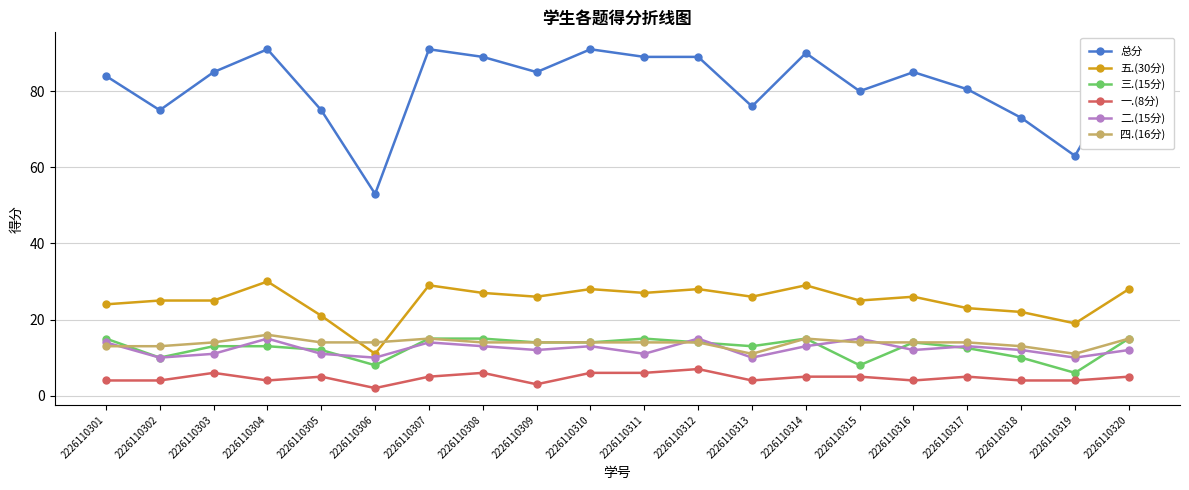

Count the 四.(16分) values in the range 14 to 15.

14